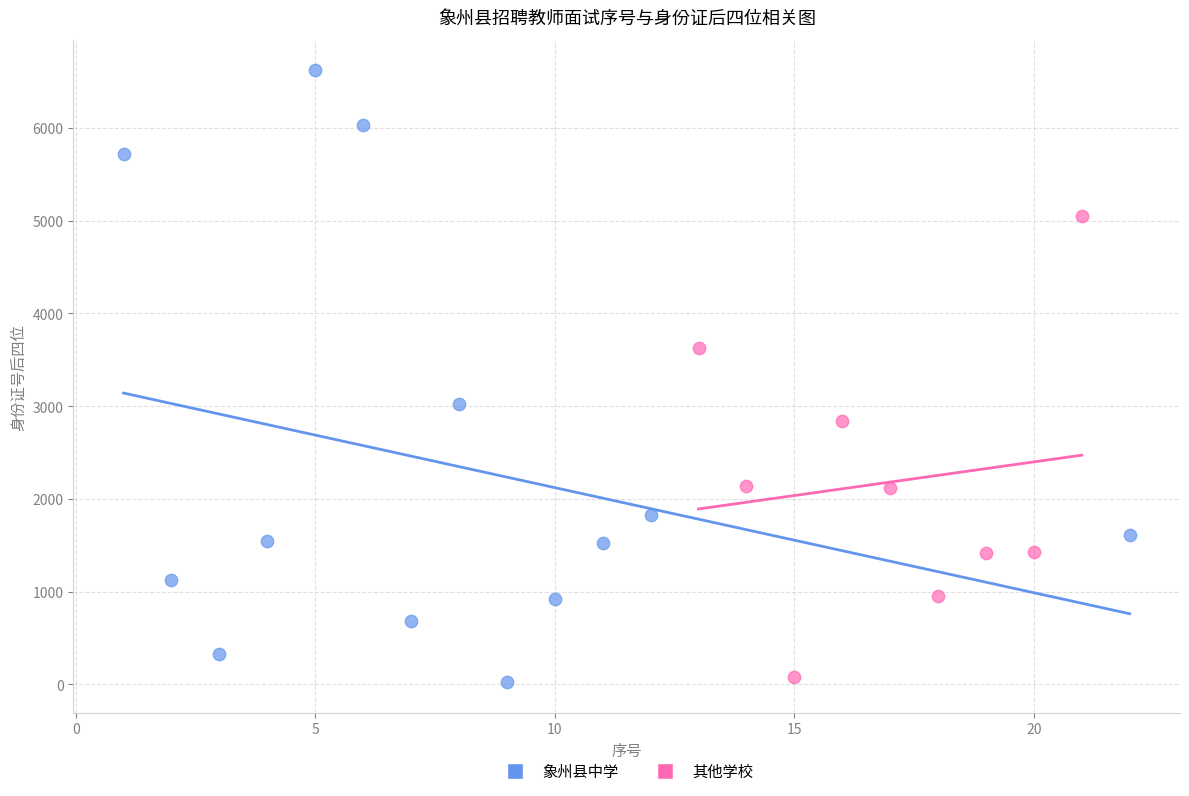

What are all the series names shown in the legend?

象州县中学, 其他学校